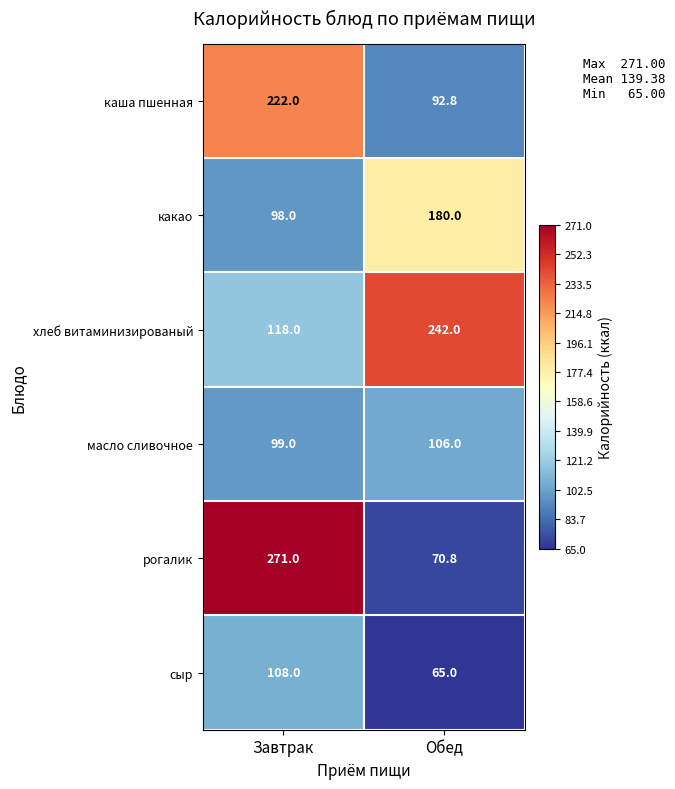

Rank the series at Обед from lowest to highest value.

сыр, рогалик, каша пшенная, масло сливочное, какао, хлеб витаминизированый